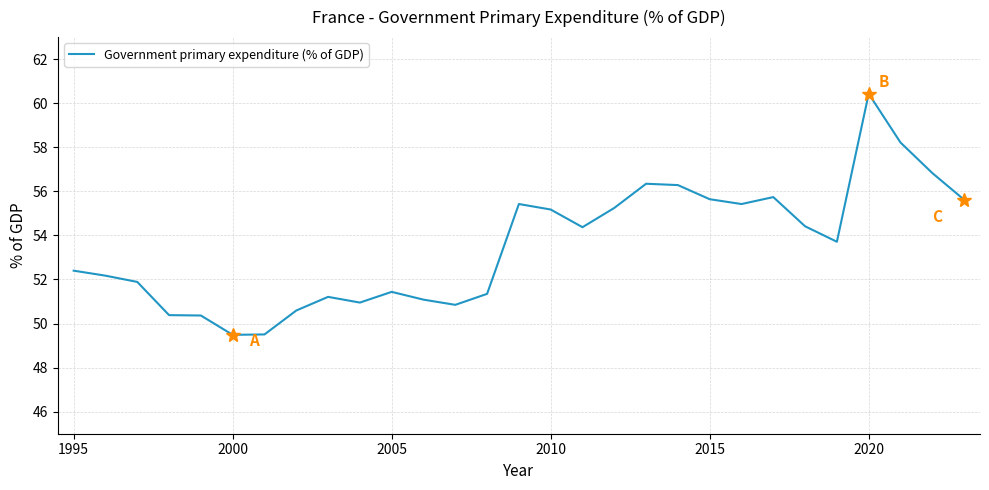

What is the difference between the maximum and minimum values?

10.9